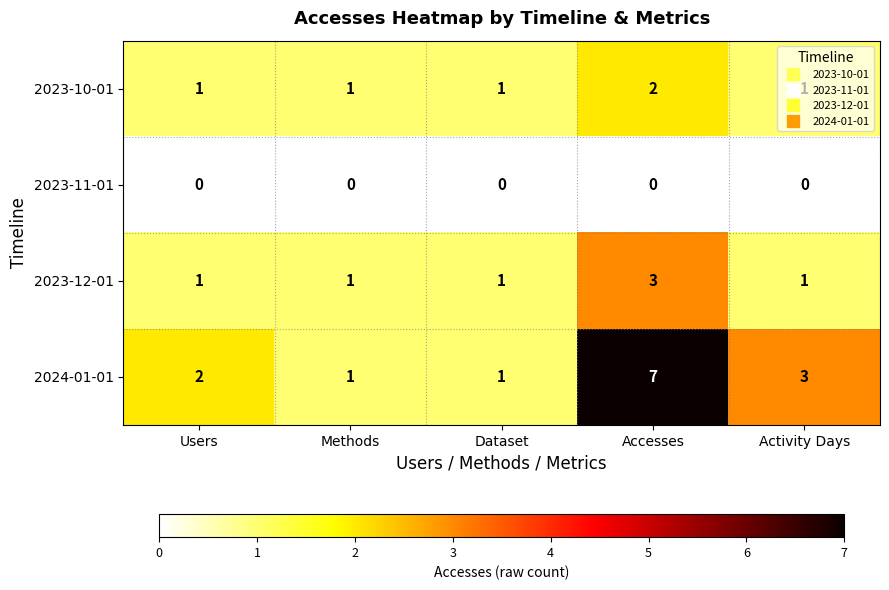

What is the maximum value shown in the chart?

7.0